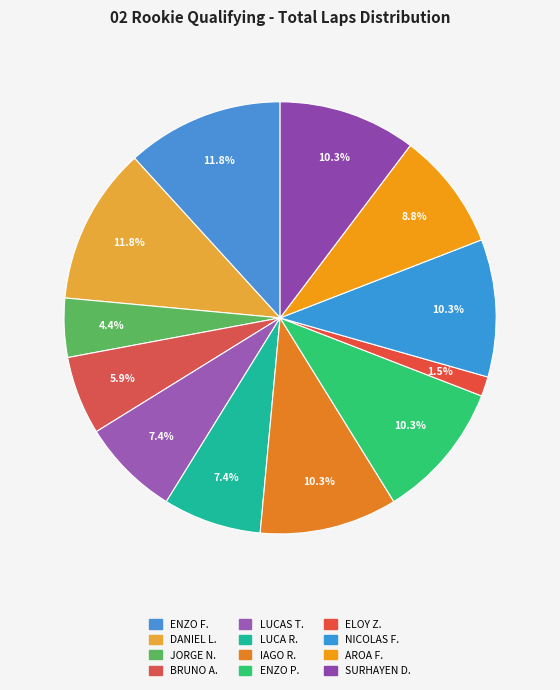

Rank the categories by value from lowest to highest.

ELOY ZAPICO BARRERA, JORGE NUÑEZ PENA, BRUNO ALVAREZ GARCIA, LUCAS TORRES BORJA, LUCA RODRIGUEZ MERAYO, AROA FERNANDEZ VAZQUEZ, IAGO RODRIGUEZ GONZALEZ, ENZO PRADA VIDAL, NICOLAS FERNANDEZ LAGO, SURHAYEN DIAZ VILLAR, ENZO FIGUEIREDO GONZALEZ, DANIEL LOPEZ GOMEZ